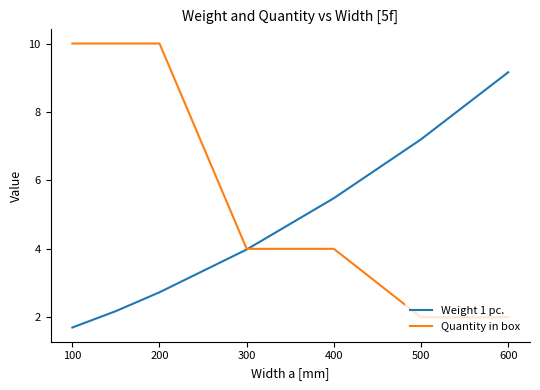

What is the sum of all Weight 1 pc. values?

32.4